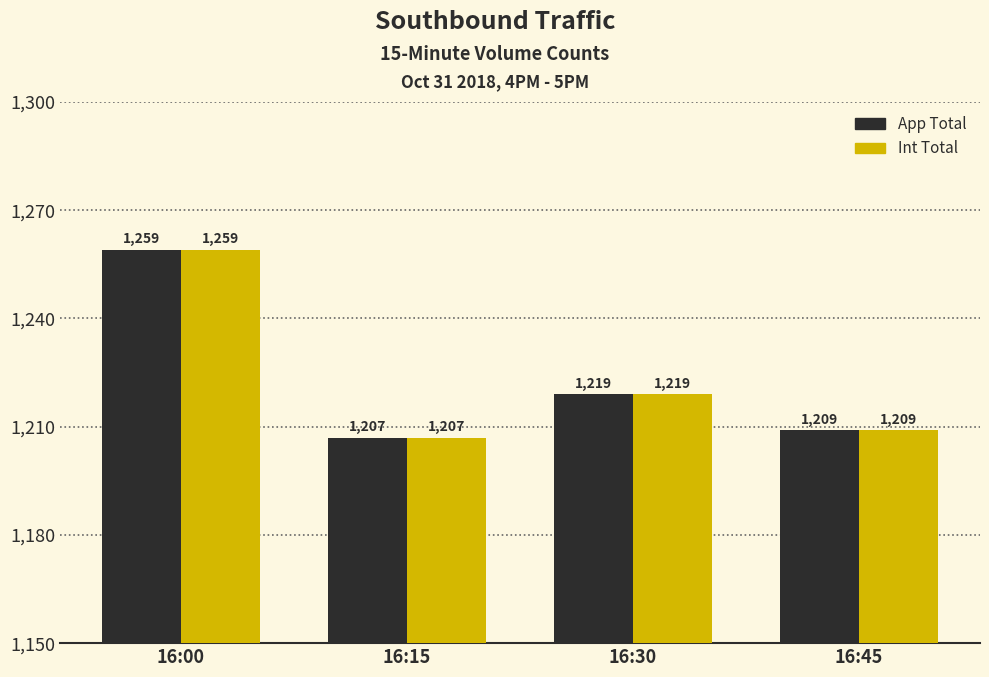

At how many categories does at least one series exceed 1253?

1